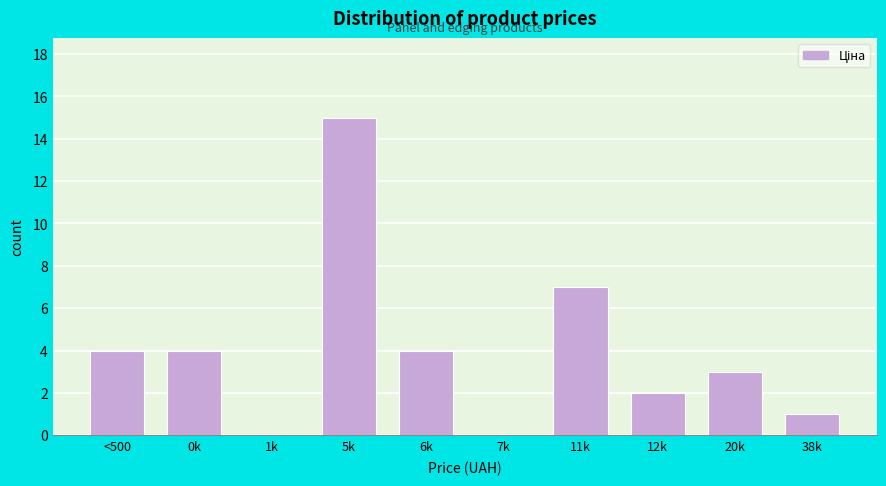

Reading left to right, list all the values displayed in this chart.

<500=4	0k=4	1k=0	5k=15	6k=4	7k=0	11k=7	12k=2	20k=3	38k=1